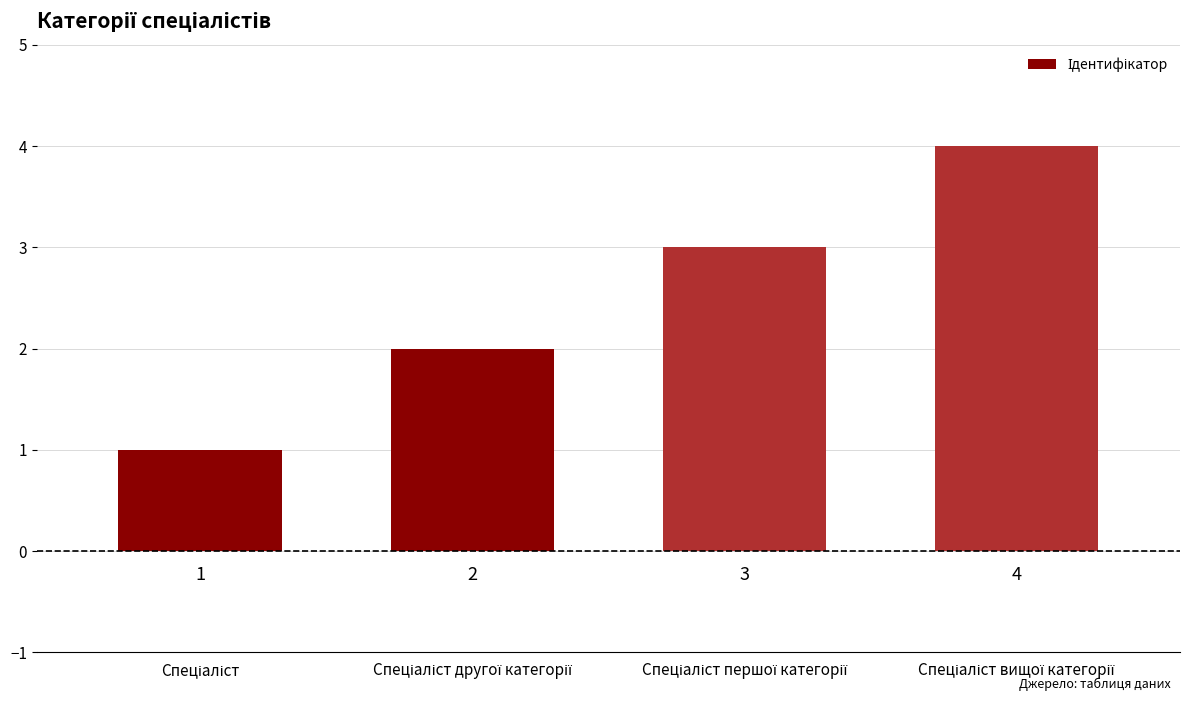

What is the greatest value displayed?

4